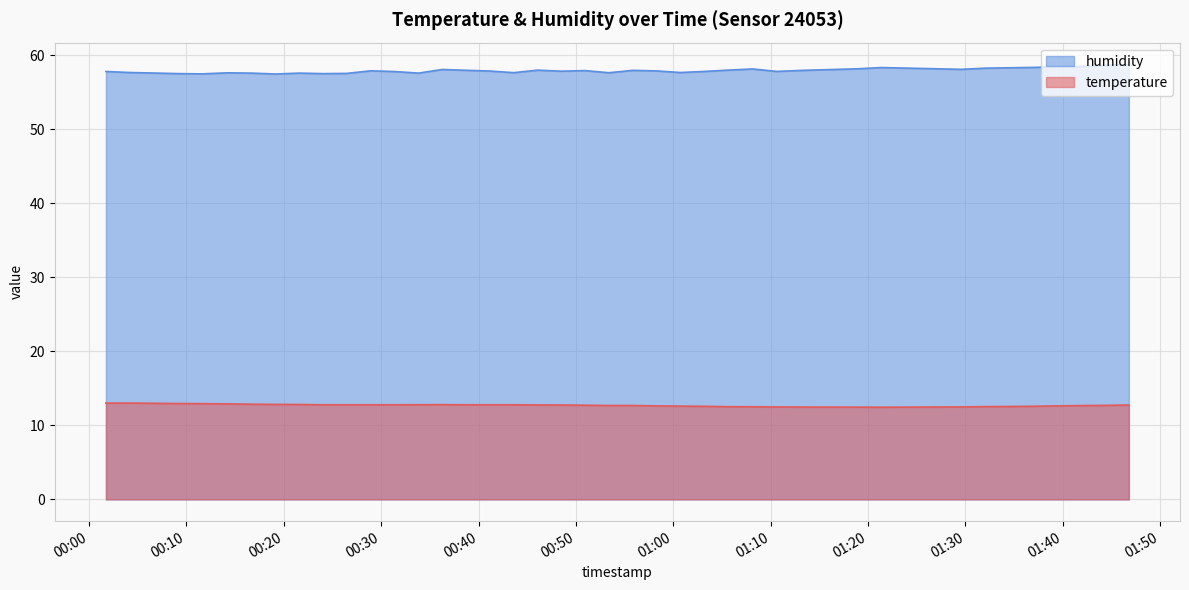

Rank the series by their maximum value, from lowest to highest.

temperature, humidity